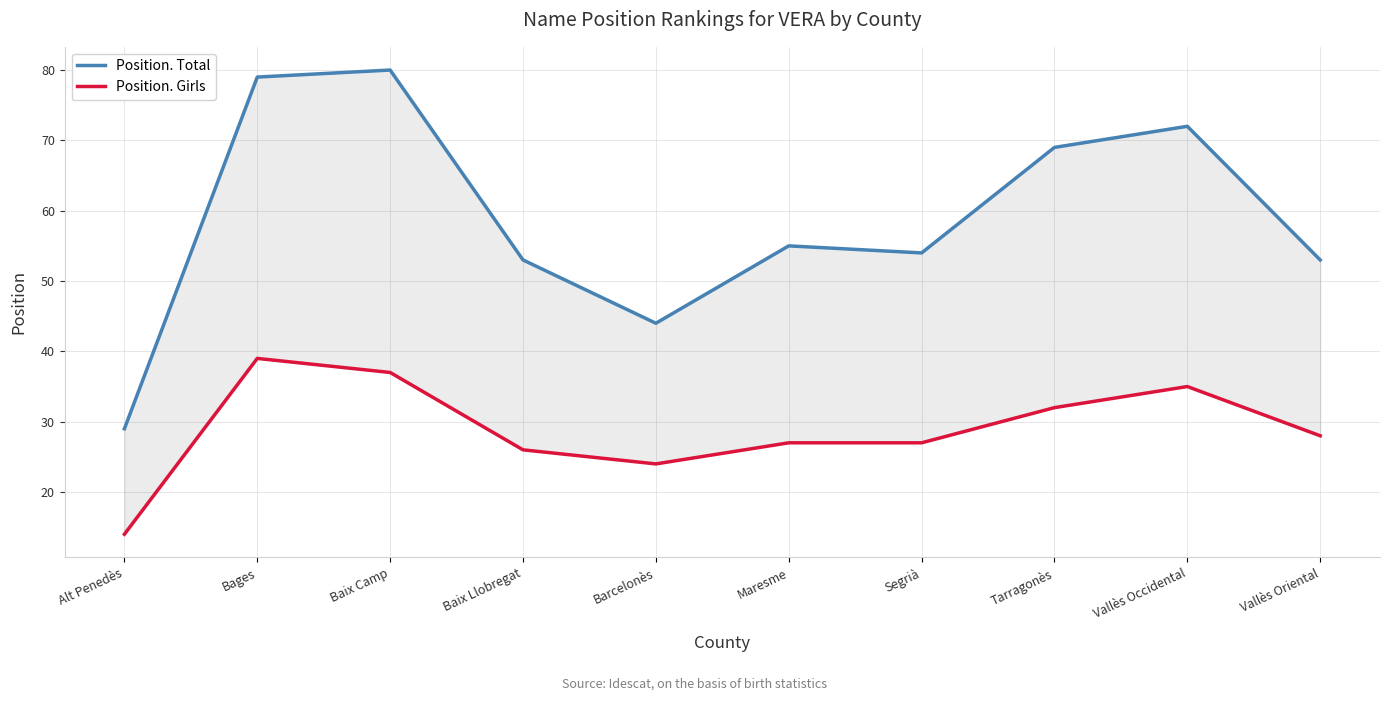

Reading left to right, transcribe all the data shown in this chart.

Position. Total: Alt Penedès=29	Bages=79	Baix Camp=80	Baix Llobregat=53	Barcelonès=44	Maresme=55	Segrià=54	Tarragonès=69	Vallès Occidental=72	Vallès Oriental=53
Position. Girls: Alt Penedès=14	Bages=39	Baix Camp=37	Baix Llobregat=26	Barcelonès=24	Maresme=27	Segrià=27	Tarragonès=32	Vallès Occidental=35	Vallès Oriental=28